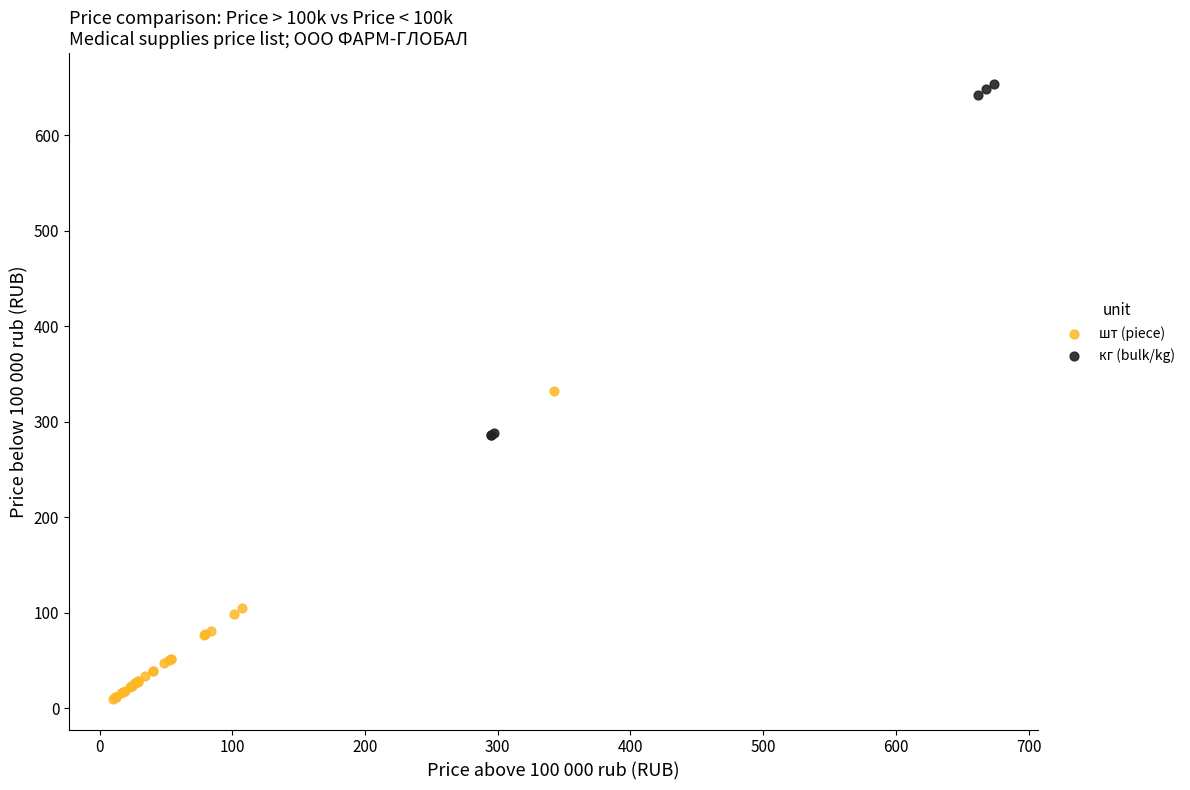

Which series has the widest spread of Y values?

кг (bulk/kg)